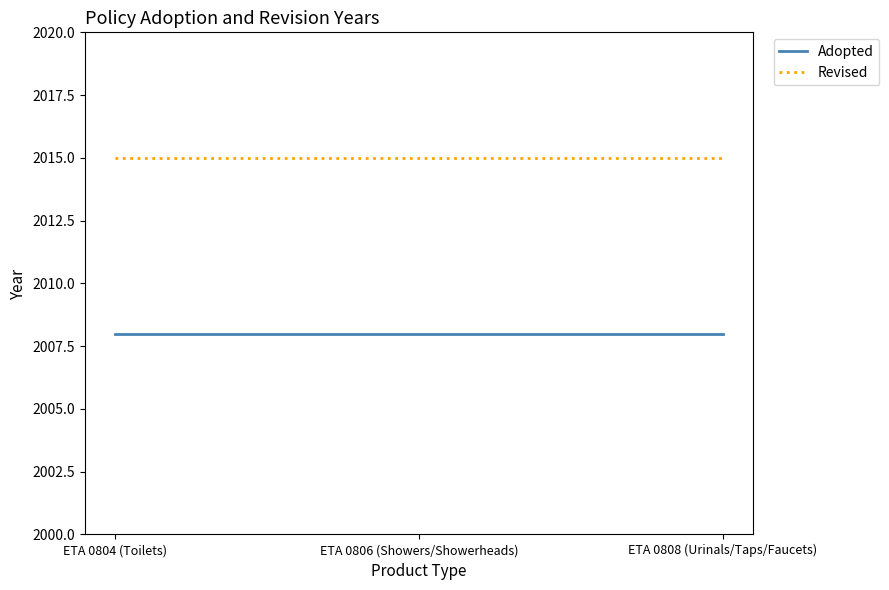

Is the value of Revised at ETA 0806 (Showers/Showerheads) greater than the value of Adopted at ETA 0806 (Showers/Showerheads)?

Yes